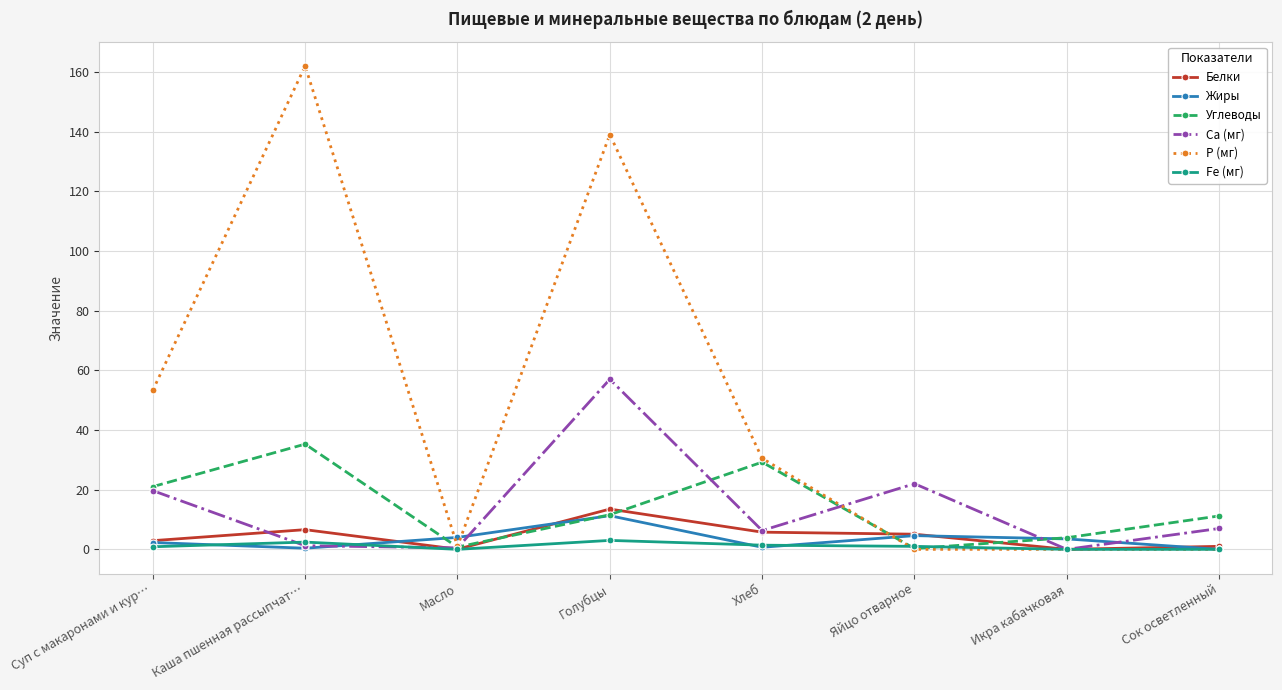

How many lines are shown in the chart?

6